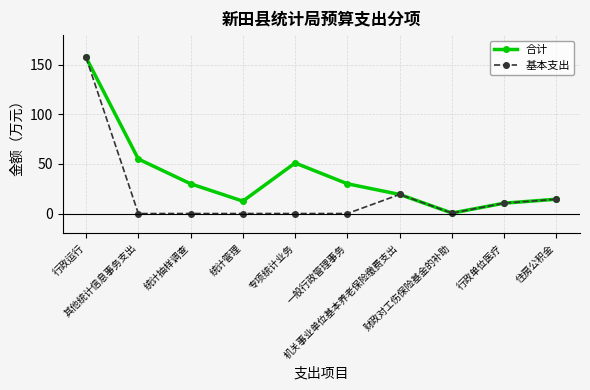

What is the label of the 4th point from the left?

统计管理